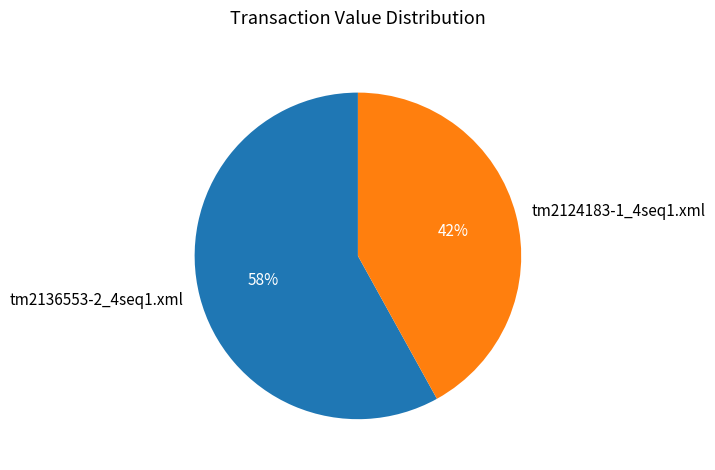

To the nearest percent, what is the difference between the largest and smallest slice percentages?

16%